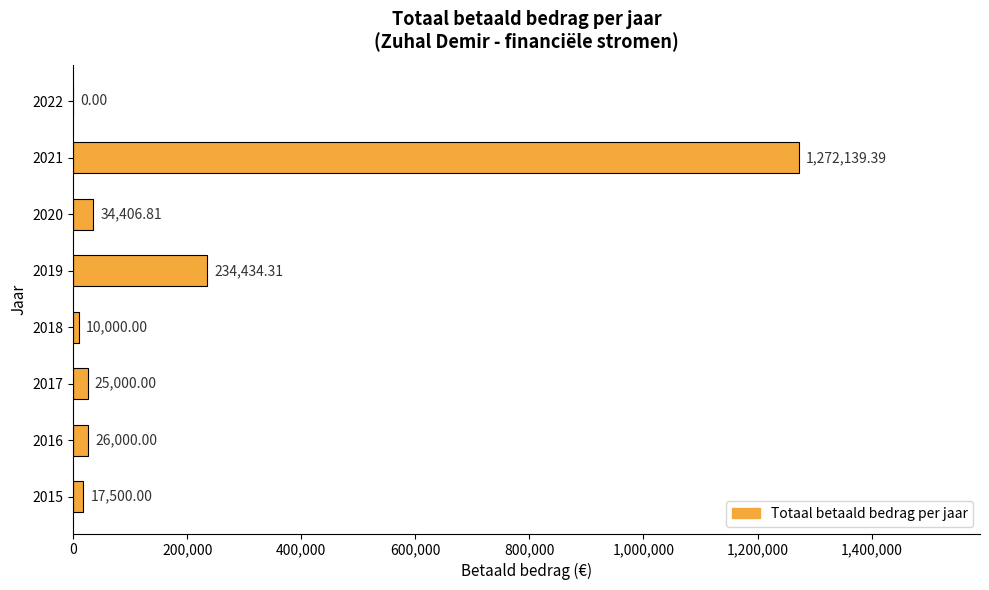

What is the ratio of the value at 2018 to the value at 2015?

0.6